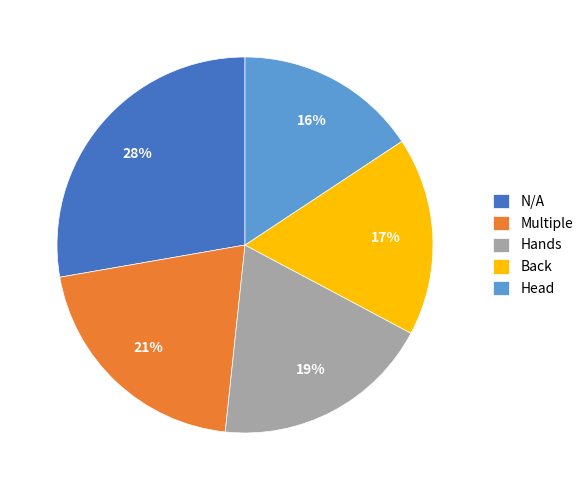

Does any single category account for the majority?

No